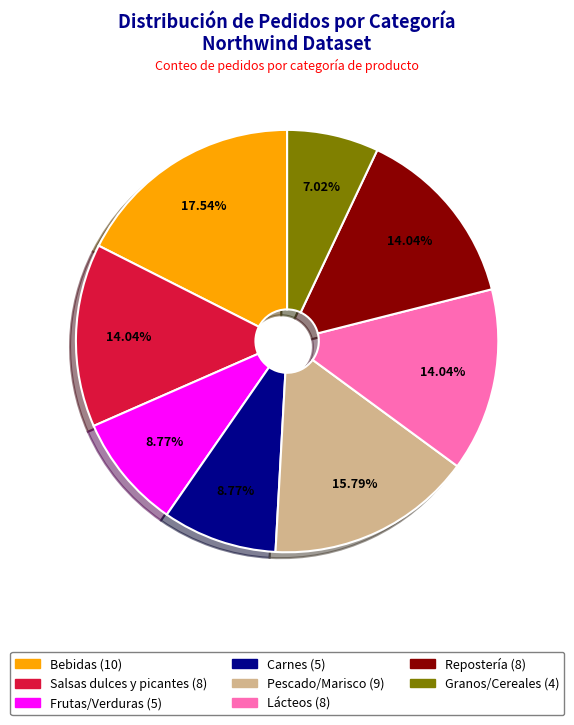

To the nearest percent, what is the average slice percentage?

12%